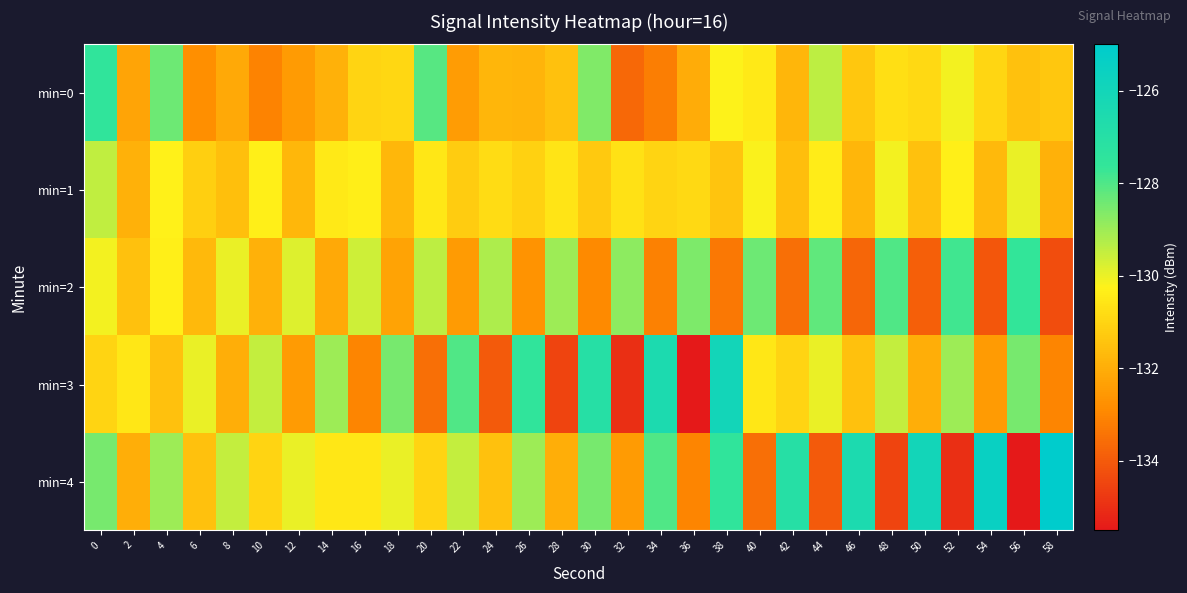

Rank the series by their maximum value, from highest to lowest.

min=4, min=3, min=0, min=2, min=1